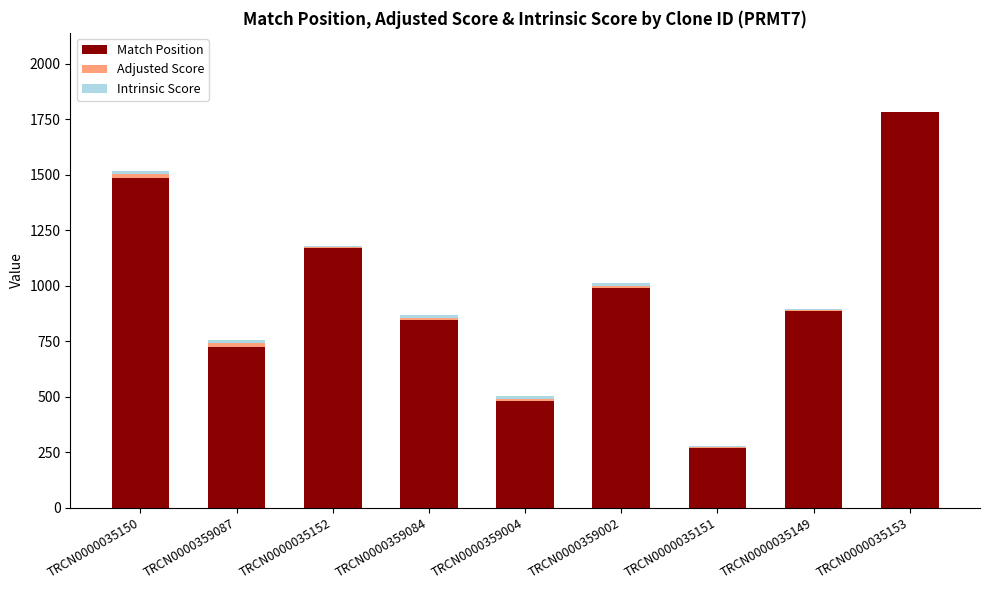

What is the sum of all Match Position values?

8643.0